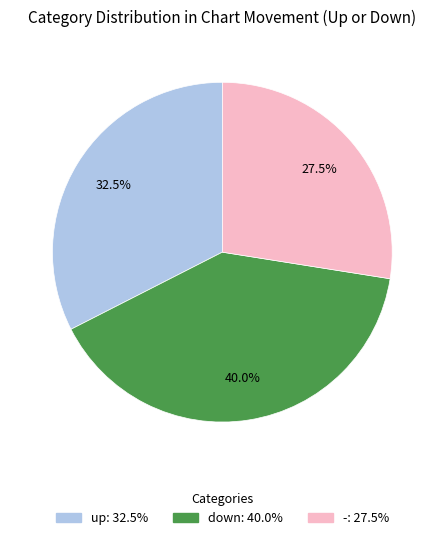

Count the number of slices in the pie.

3